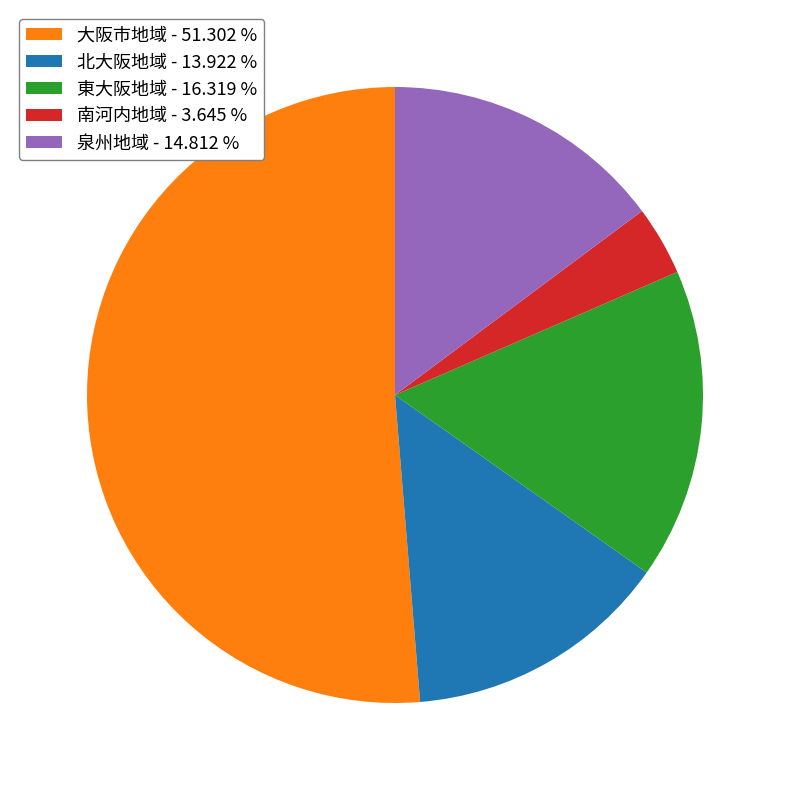

Combined, do 泉州地域 - 14.812 % and 南河内地域 - 3.645 % account for over 50%?

No